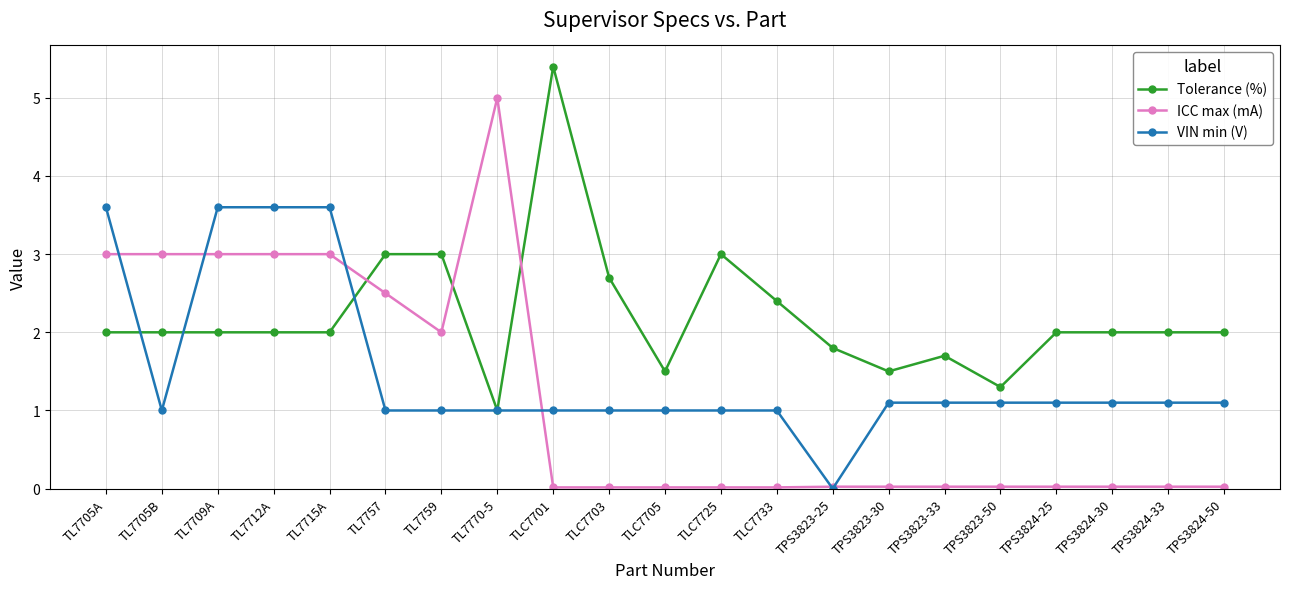

Is the value of ICC max (mA) at TPS3823-25 greater than the value of Tolerance (%) at TPS3823-30?

No